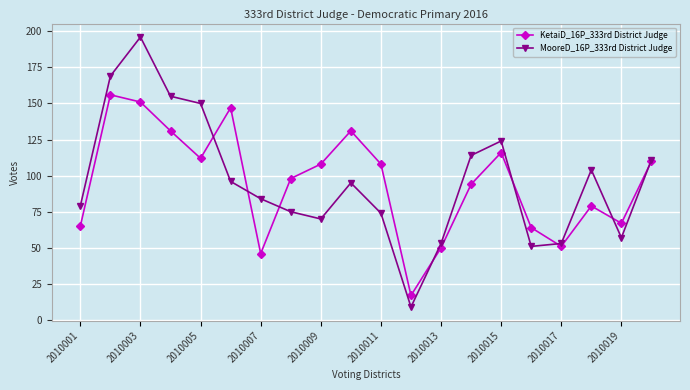

Count the number of data series in this chart.

2